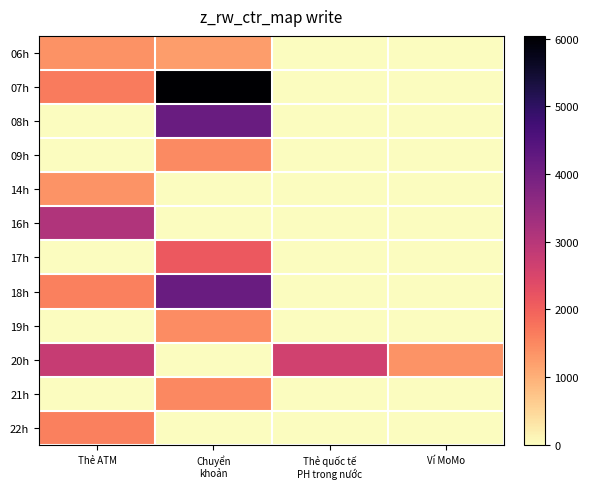

At Thẻ ATM, list the series in order from largest to smallest.

16h, 20h, 07h, 18h, 22h, 06h, 14h, 08h, 09h, 17h, 19h, 21h